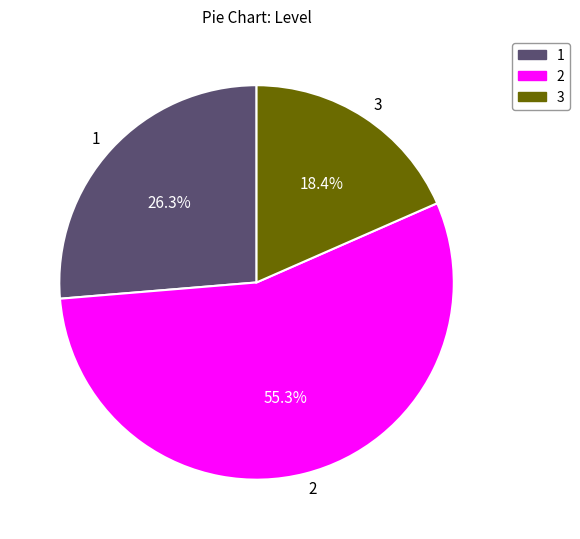

What percentage do 1 and 2 together represent?

81.6%